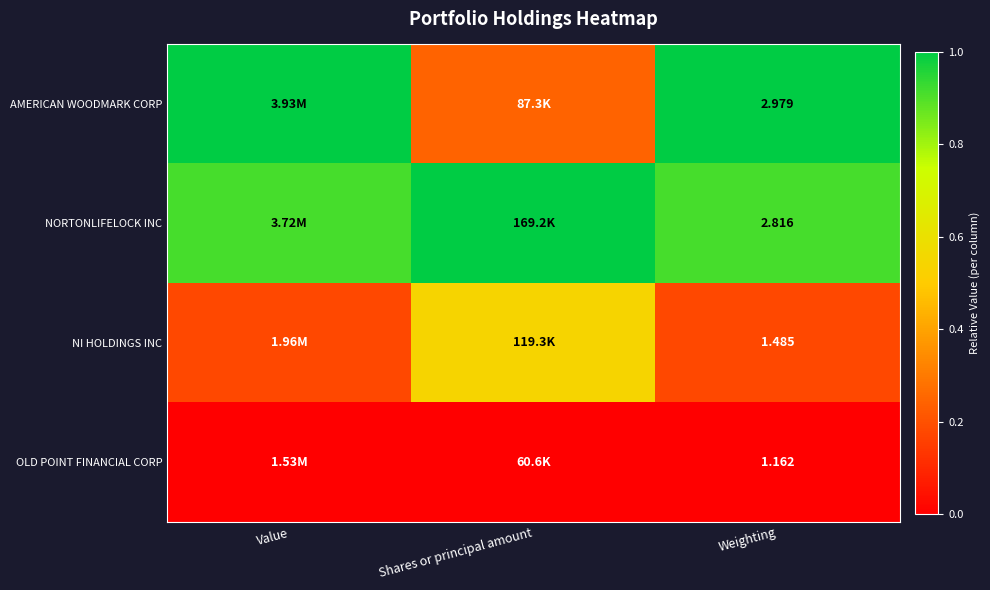

What is the maximum value shown in the chart?

1.0